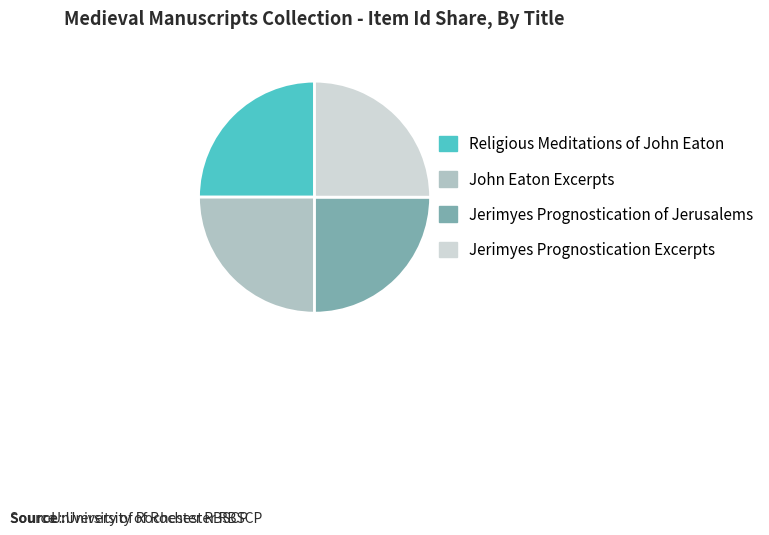

What is the ratio of the value at John Eaton Excerpts to the value at Jerimyes Prognostication of Jerusalems?

1.0